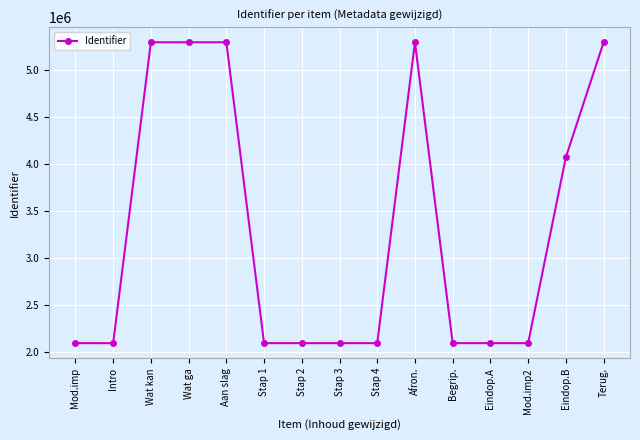

True or false: there are more than 0 points higher than both neighbors.

True